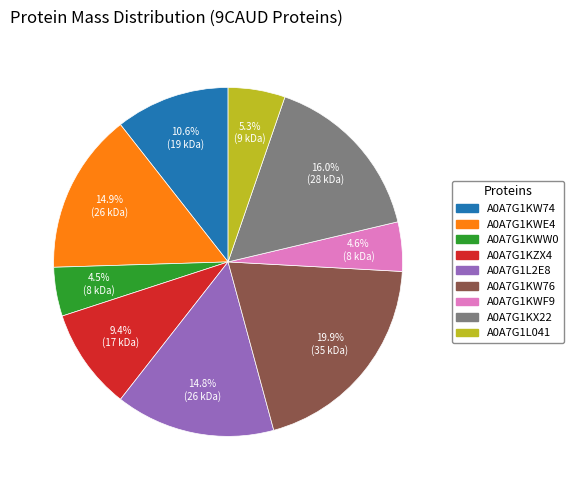

To the nearest percent, what is the combined percentage of A0A7G1KWE4 and A0A7G1KX22?

31%